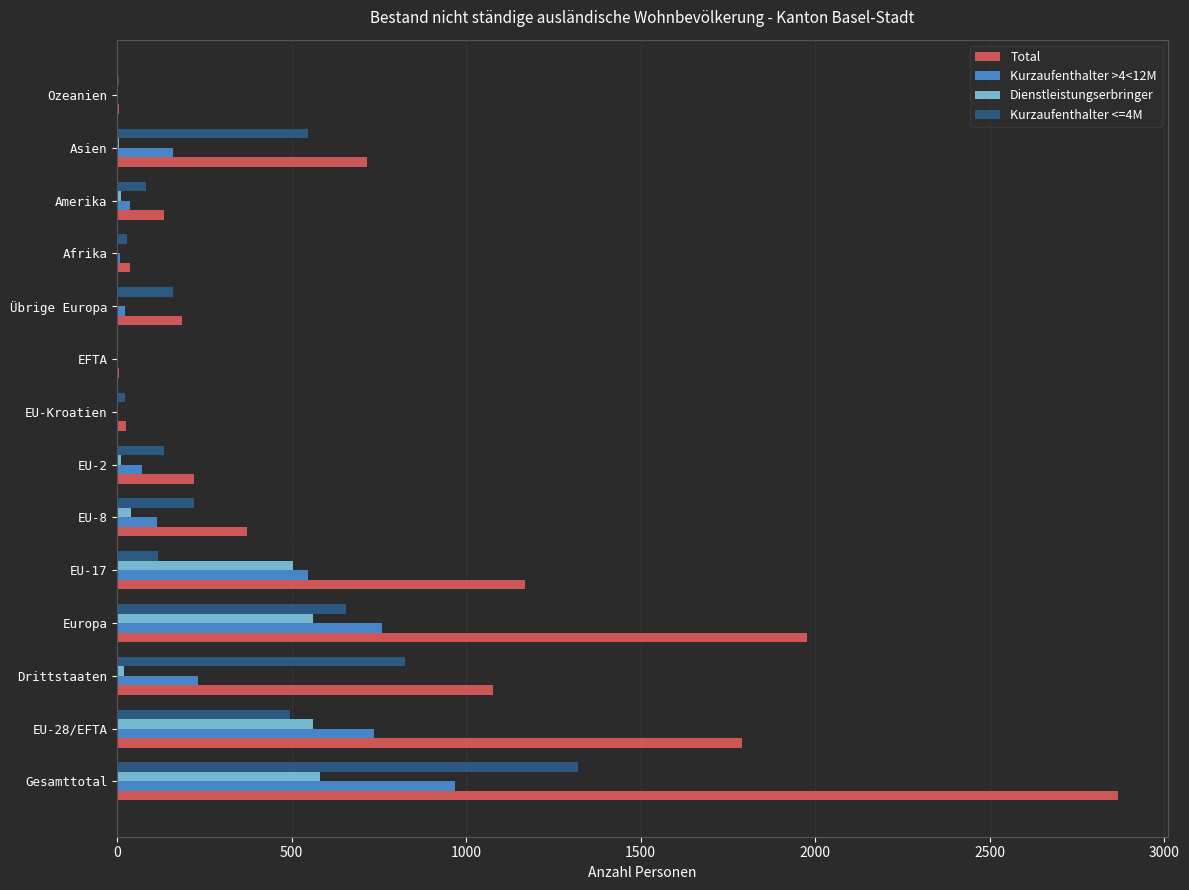

Is it true that Kurzaufenthalter >4<12M equals 1392 at Gesamttotal?

False